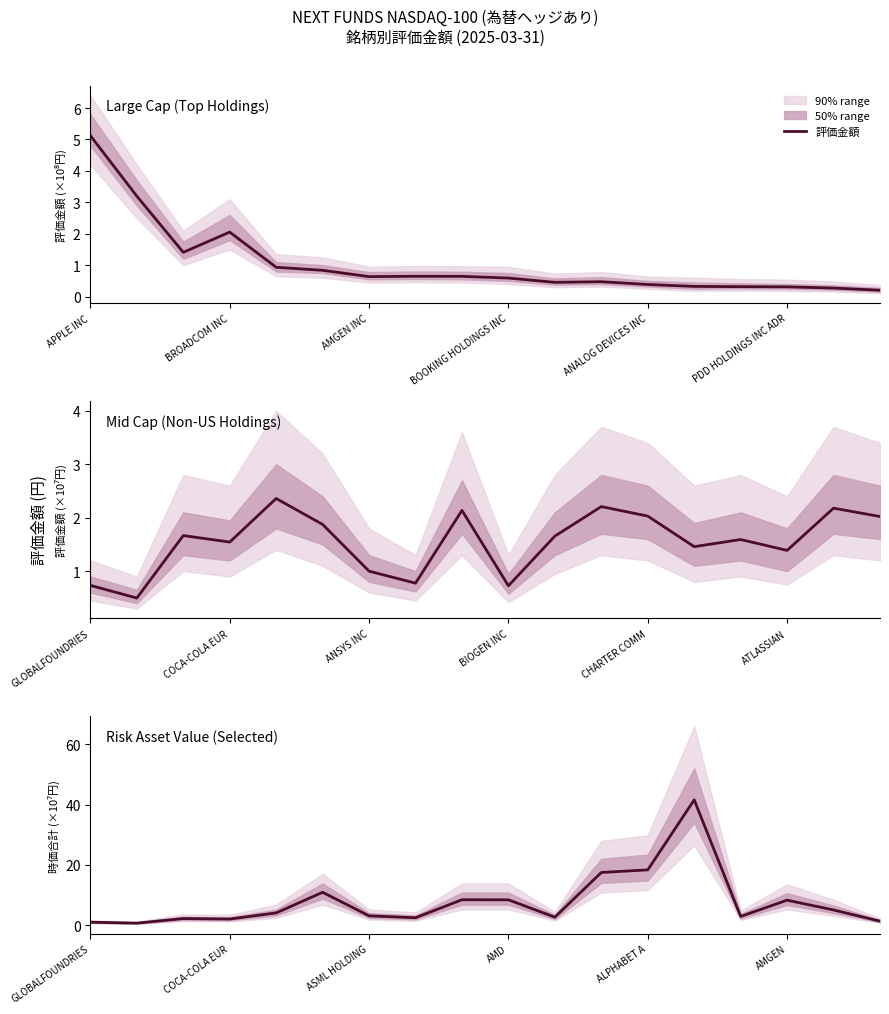

How many values are below 4?

9